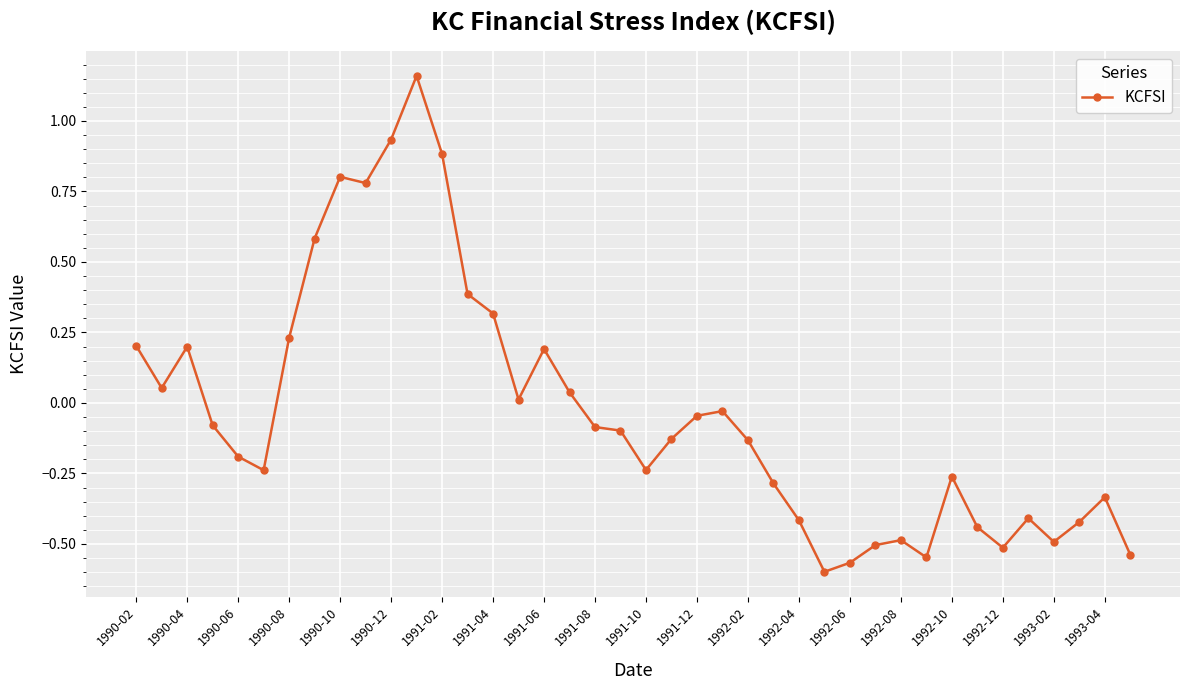

True or false: the data has more than 0 interior local peaks.

True